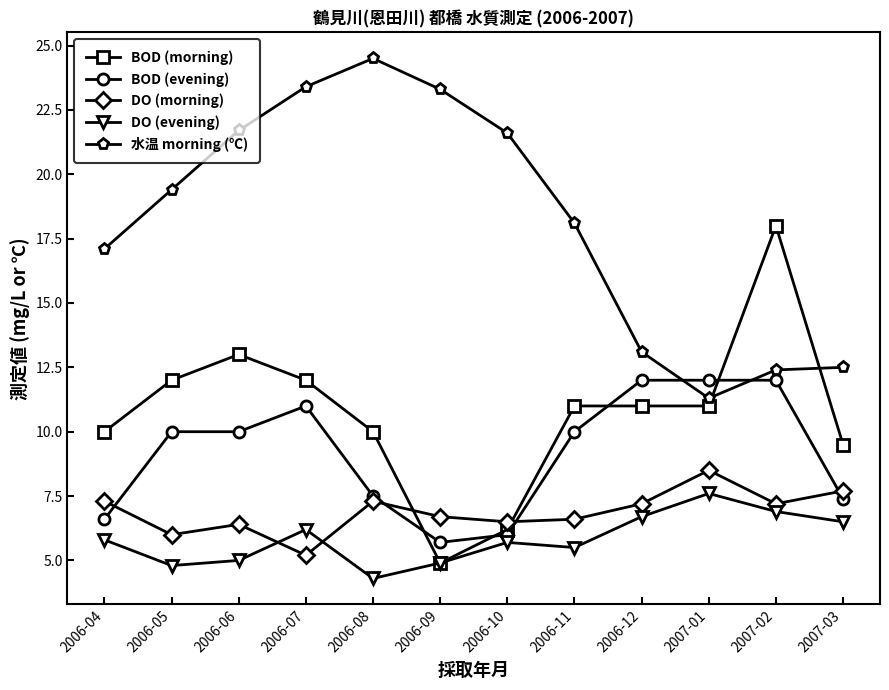

What is the value of the 水温 morning (℃) point at the 4th from the left?

23.4